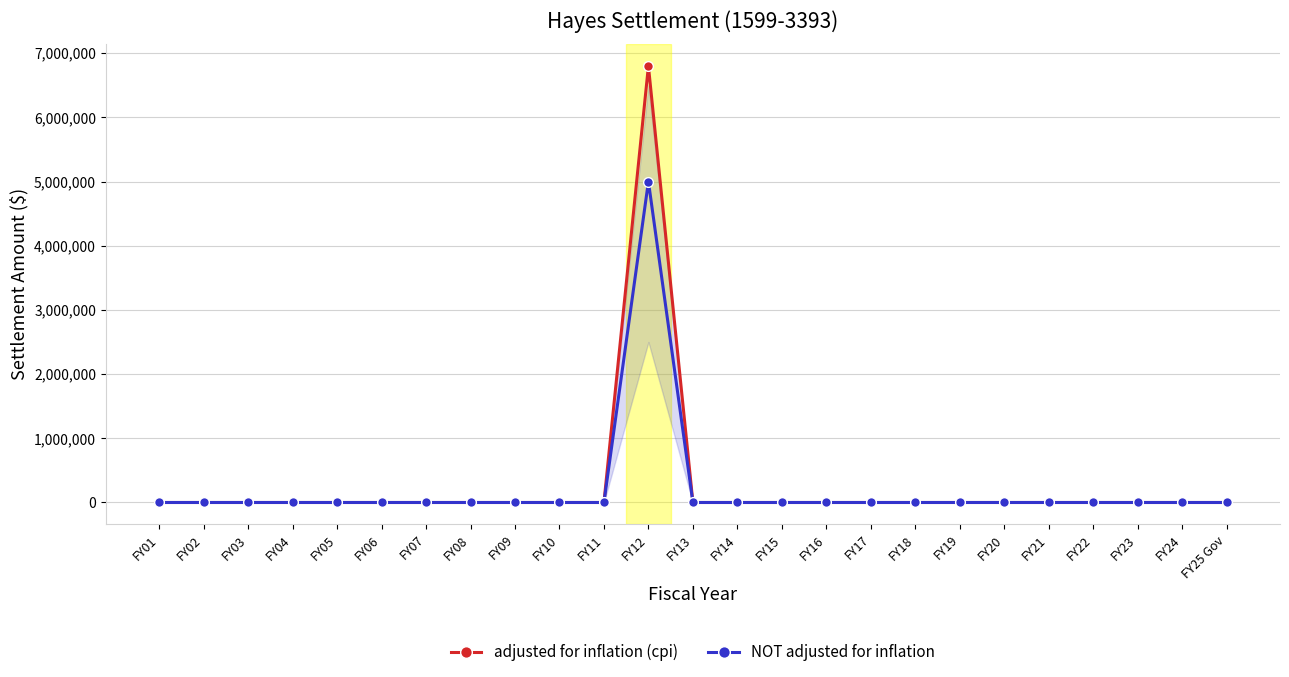

How many distinct data groups are displayed?

2